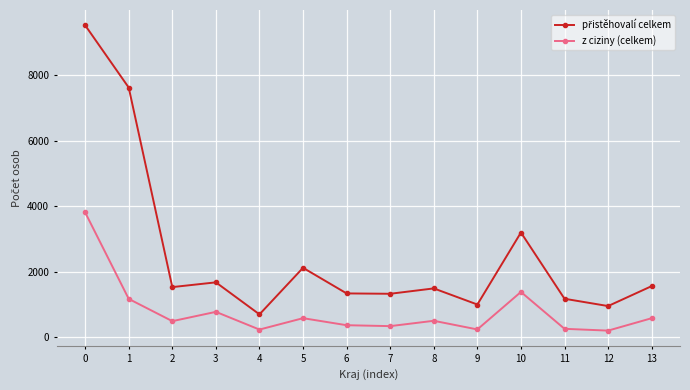

How many values in the z ciziny (celkem) series are below 503?

7